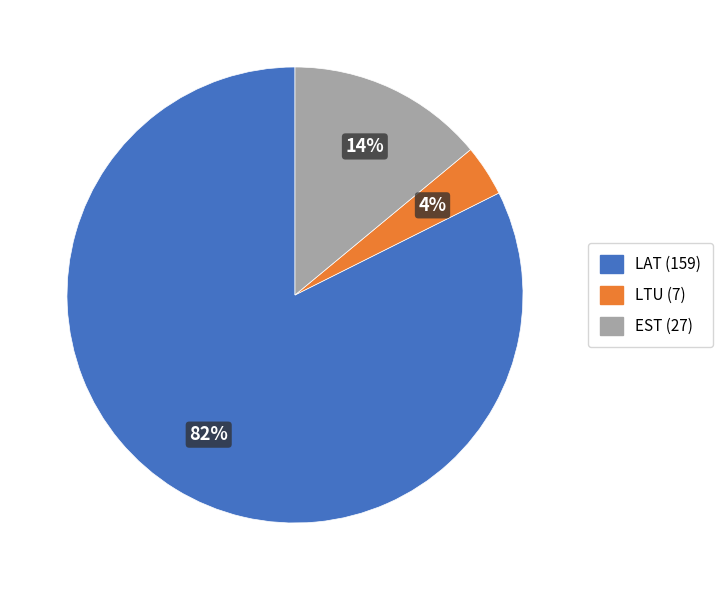

To the nearest percent, what percentage of the pie is EST?

14%